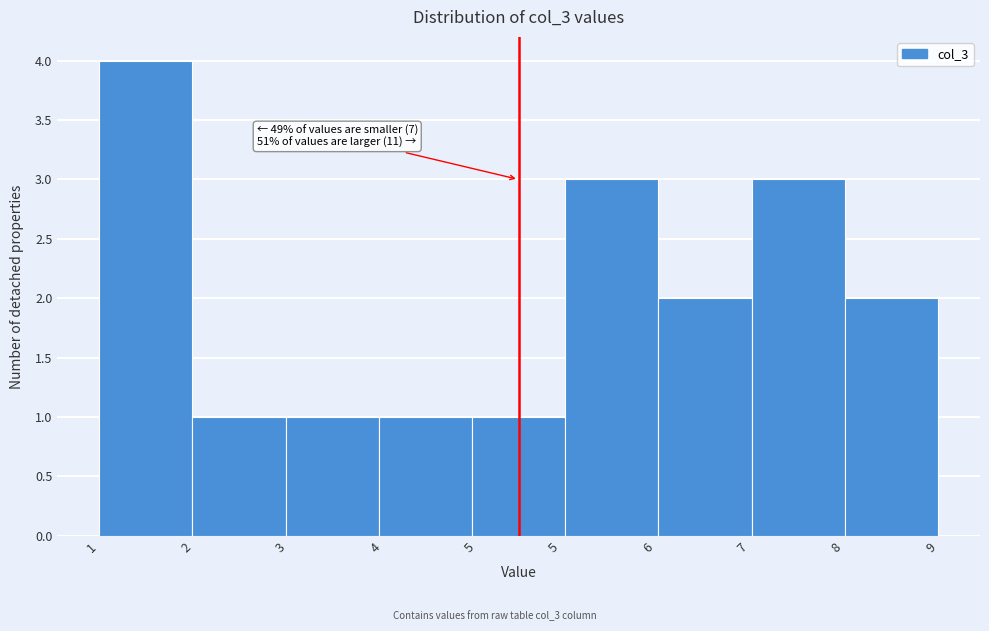

Reading left to right, extract all data points from this chart.

4	1	1	1	1	3	2	3	2